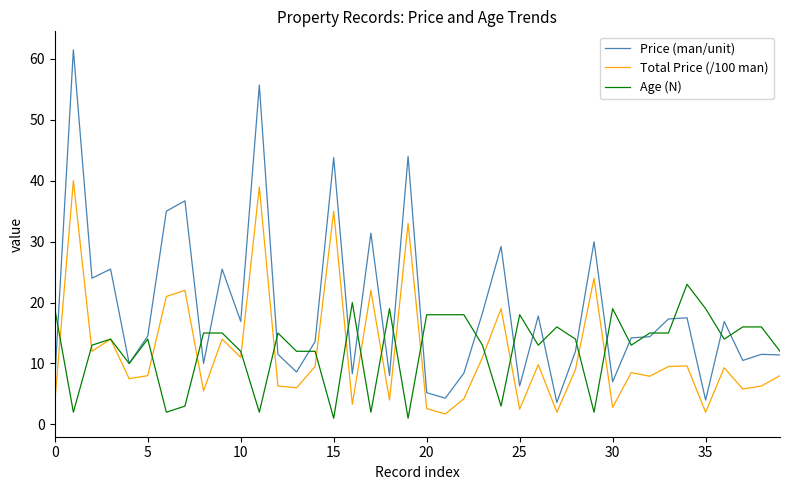

Which series has the largest total across all categories?

Price (man/unit)